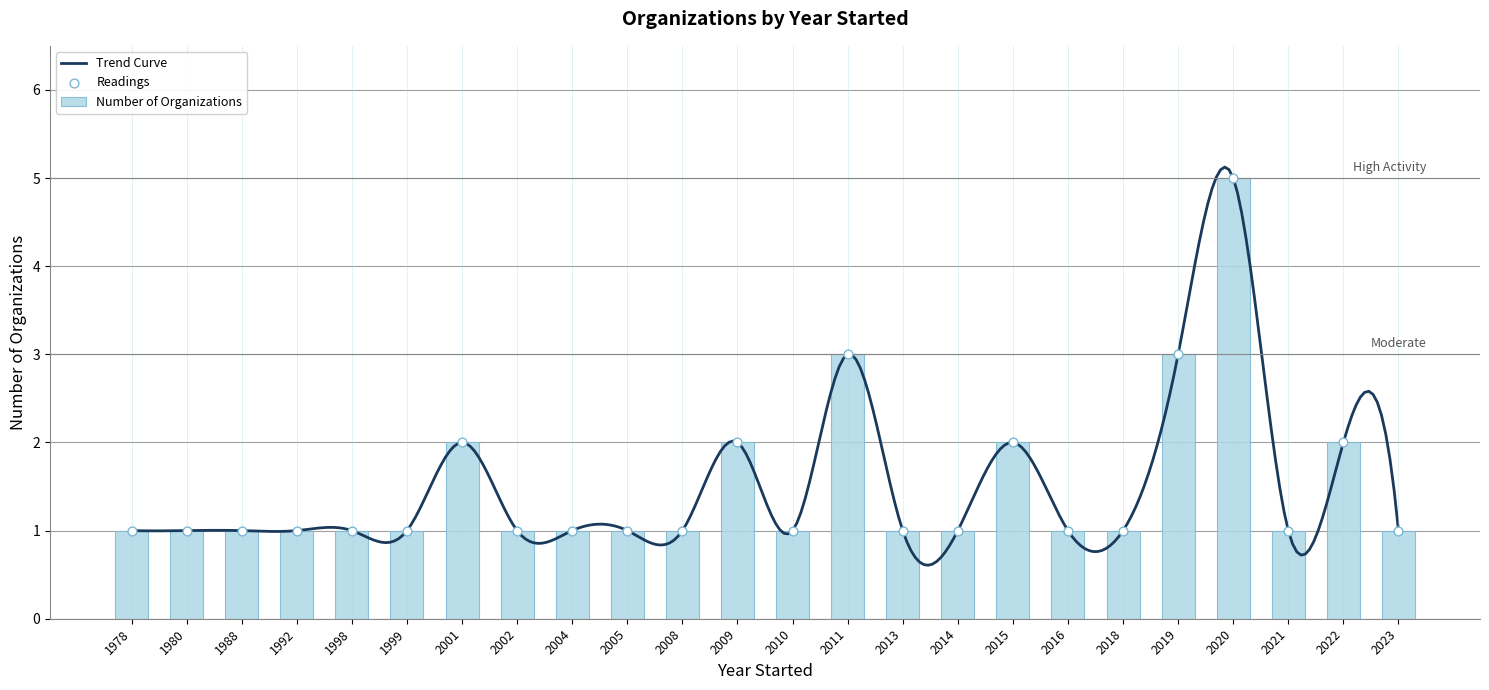

What is the difference between the maximum and minimum values in the Number of Organizations series?

4